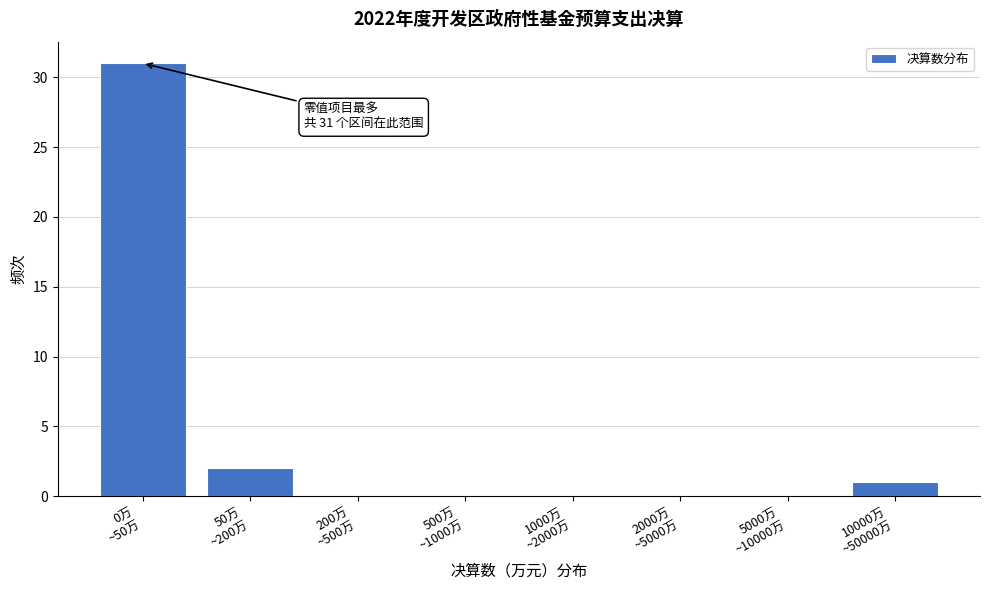

What is the greatest value displayed?

31